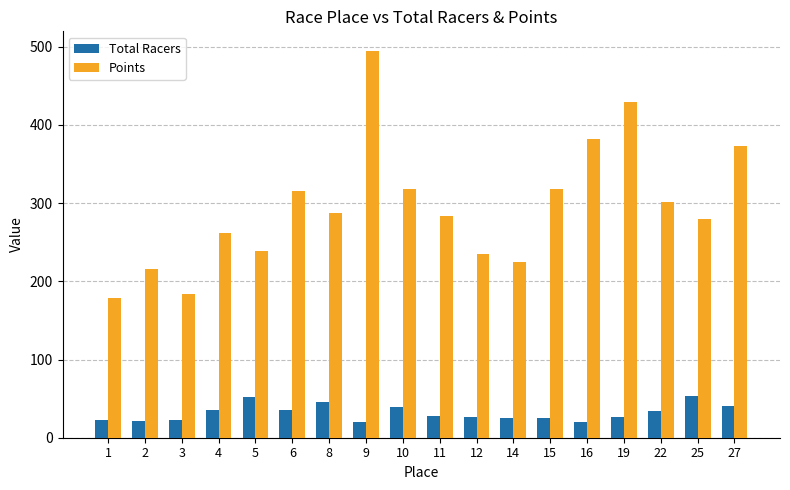

What is the greatest value displayed?

495.0